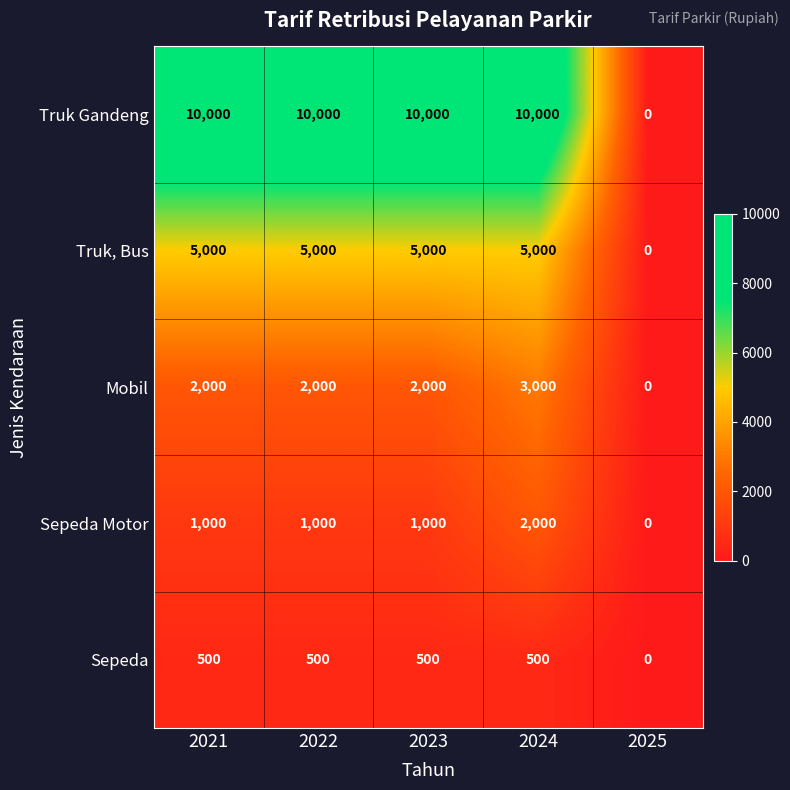

How many series are shown in this chart?

5